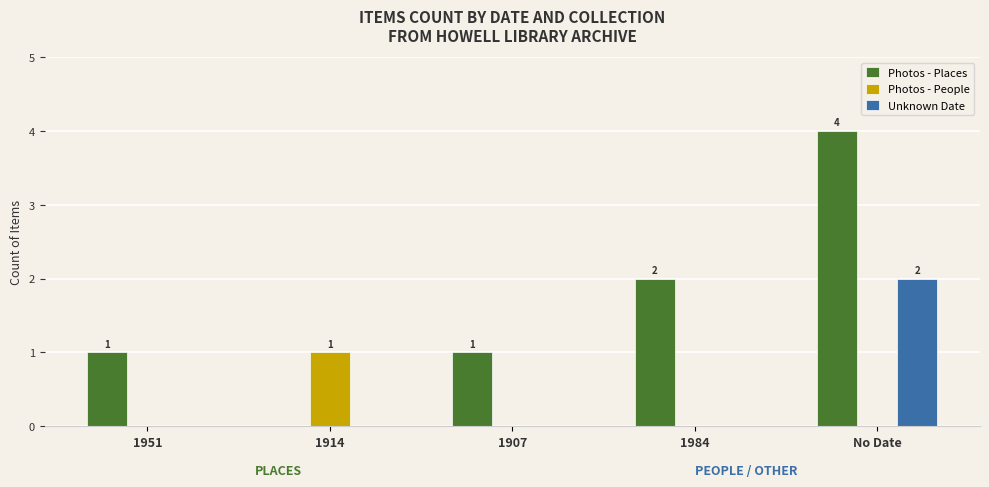

Reading left to right, extract all data points from this chart.

Photos - Places: 1951=1	1914=0	1907=1	1984=2	No Date=4
Photos - People: 1951=0	1914=1	1907=0	1984=0	No Date=0
Unknown Date: 1951=0	1914=0	1907=0	1984=0	No Date=2